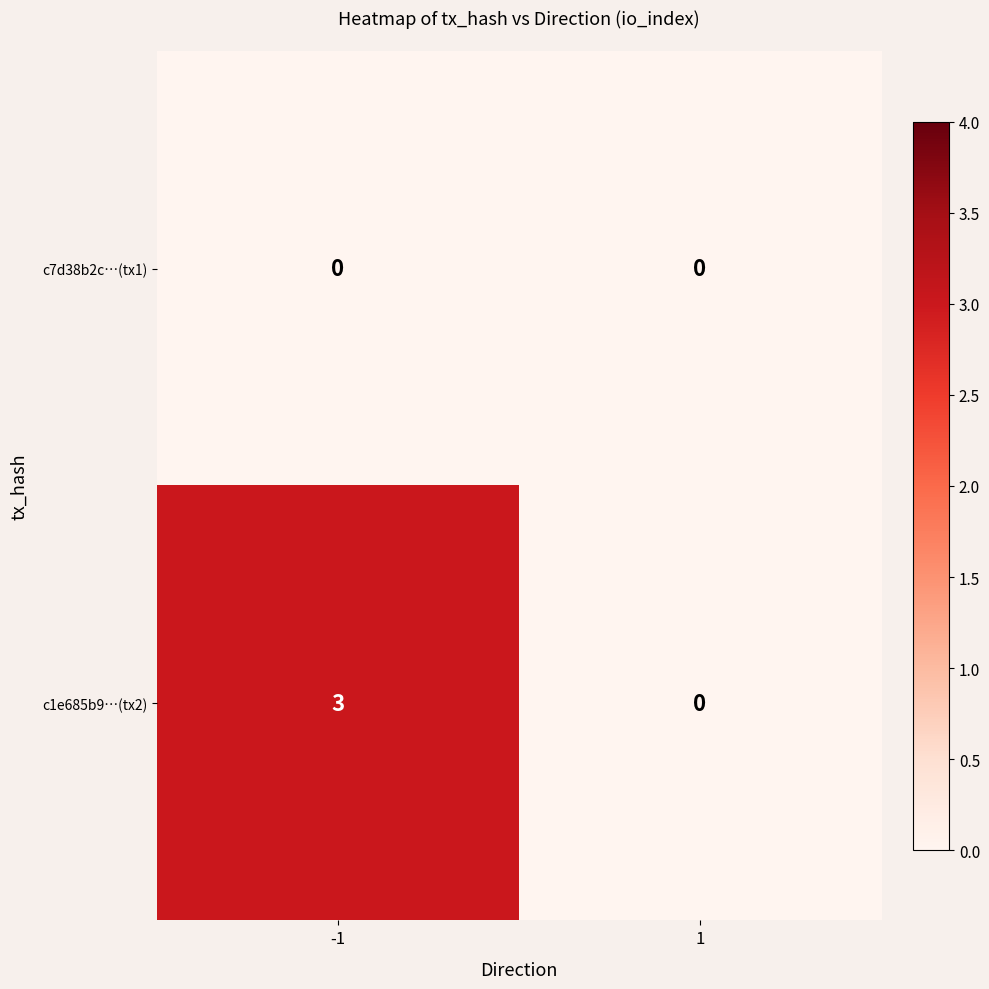

How many values in c1e685b9…(tx2) are above zero?

1